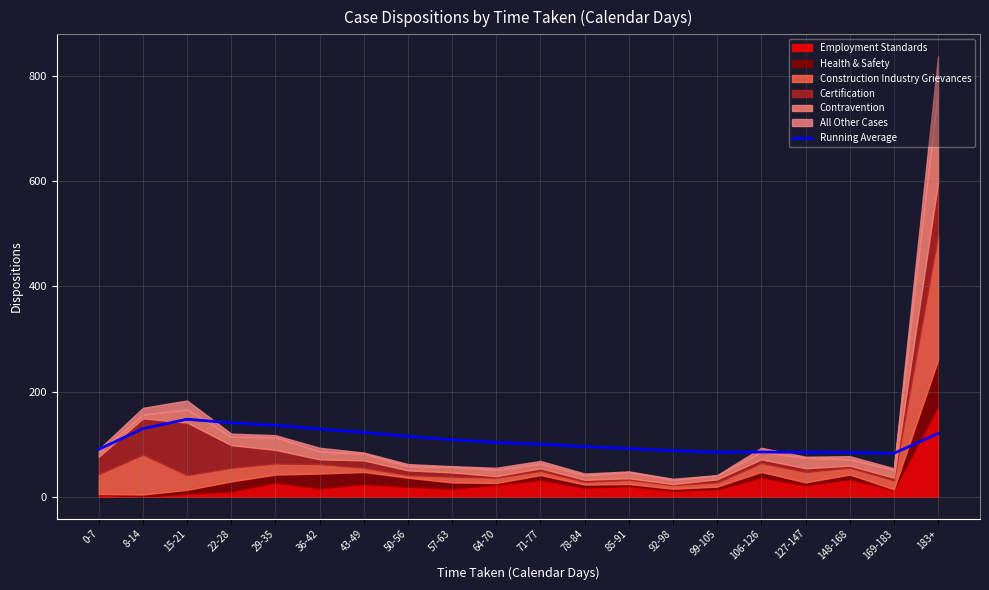

List the labels in order of value, largest first.

15-21, 22-28, 29-35, 8-14, 36-42, 43-49, 183+, 50-56, 57-63, 64-70, 71-77, 78-84, 85-91, 0-7, 92-98, 106-126, 127-147, 99-105, 148-168, 169-183